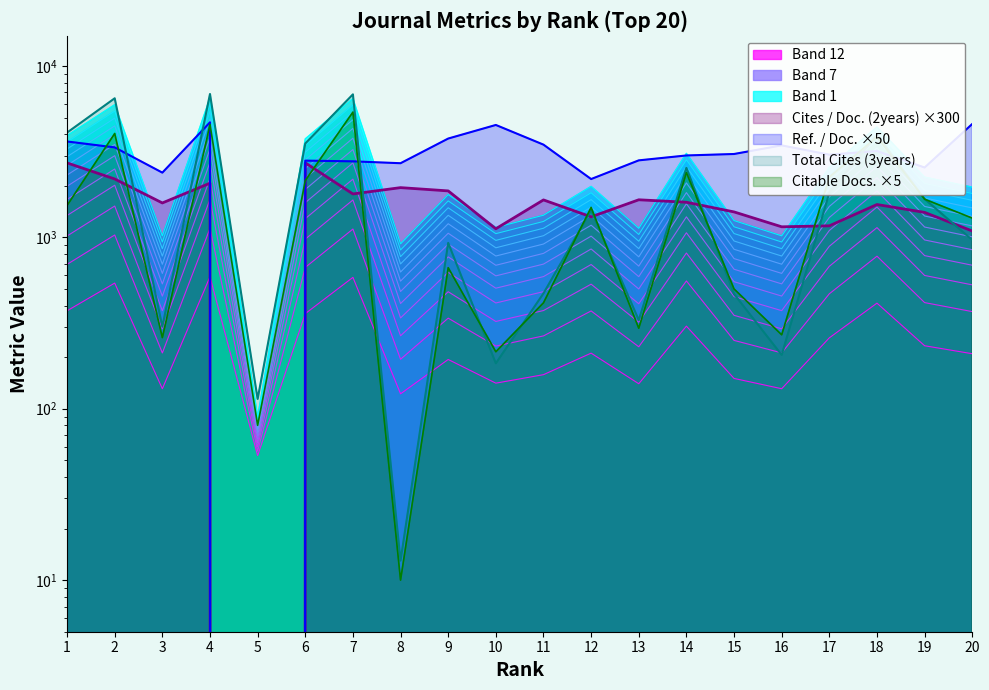

Does the chart display data point markers on the line(s)?

No